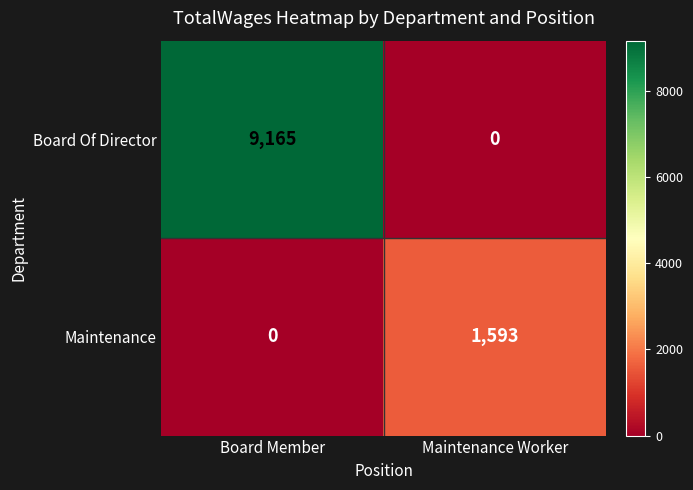

The Board Of Director series shows 12842 at Board Member. True or false?

False